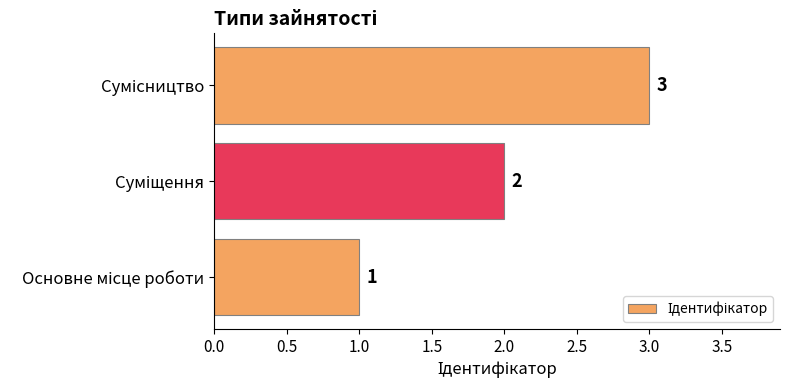

Count the values in the range 1 to 3.

3